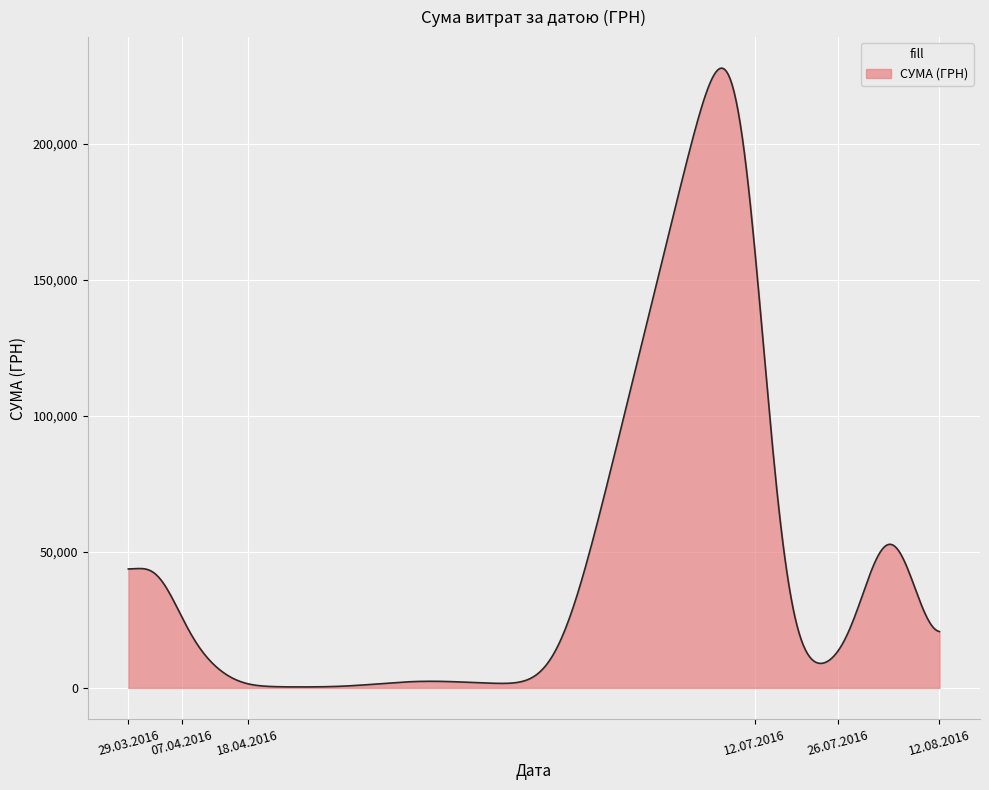

What is the difference between the second highest and second lowest values?

227459.4